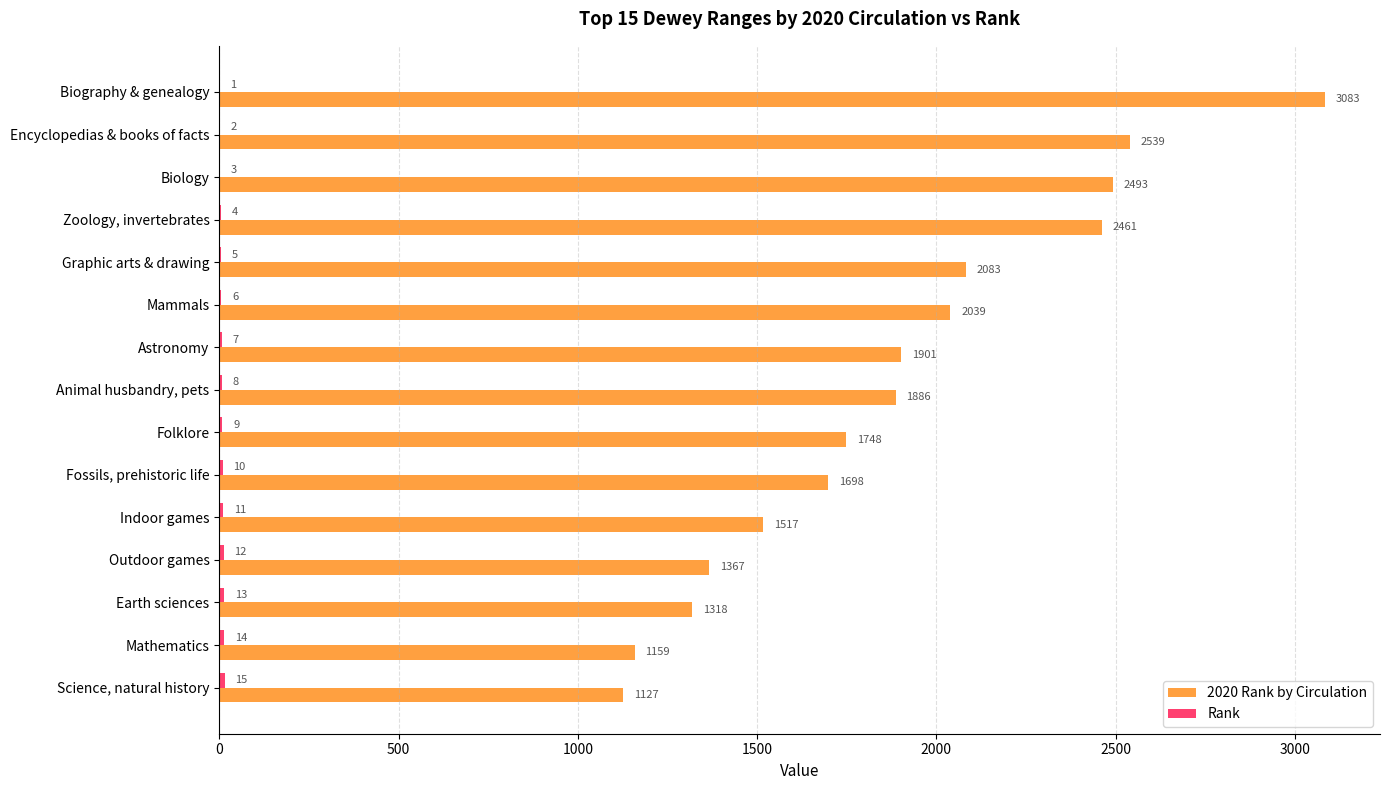

Which category has the highest value across all series?

Biography & genealogy